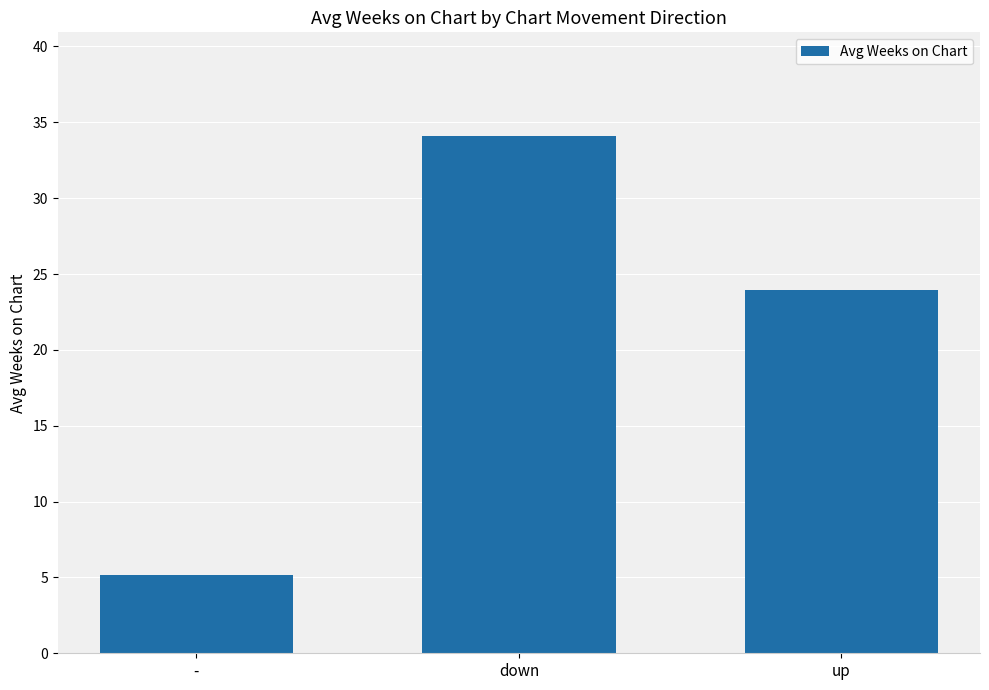

Where is the data nearest to the value 19?

up